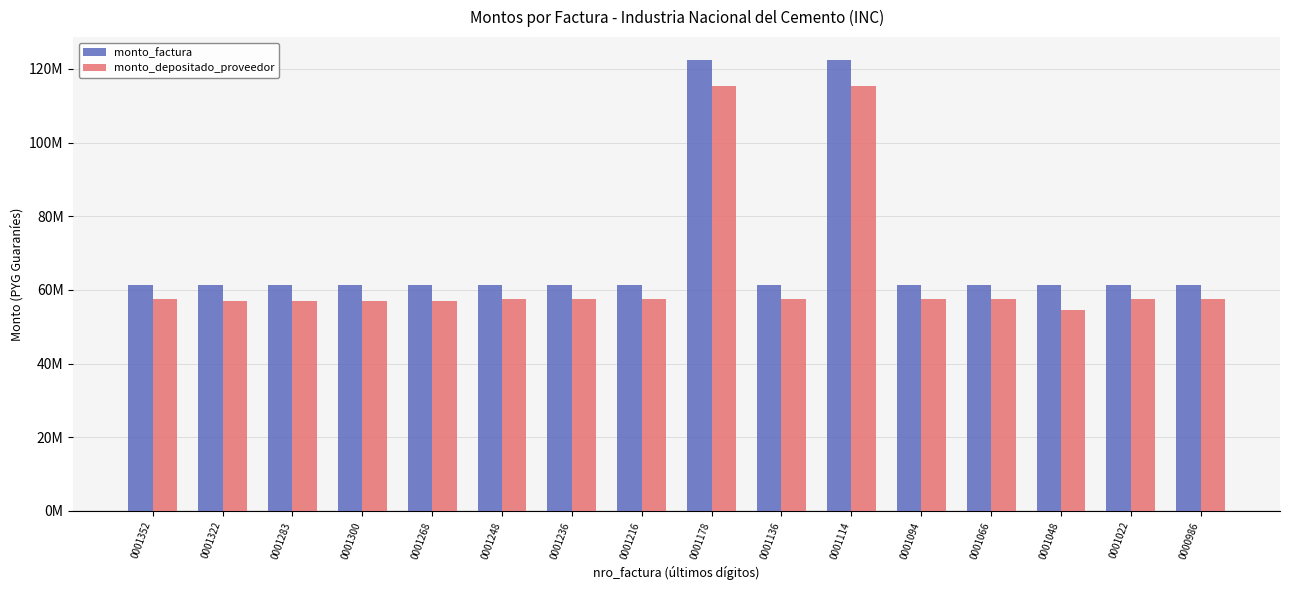

What are all the series names shown in the legend?

monto_factura, monto_depositado_proveedor